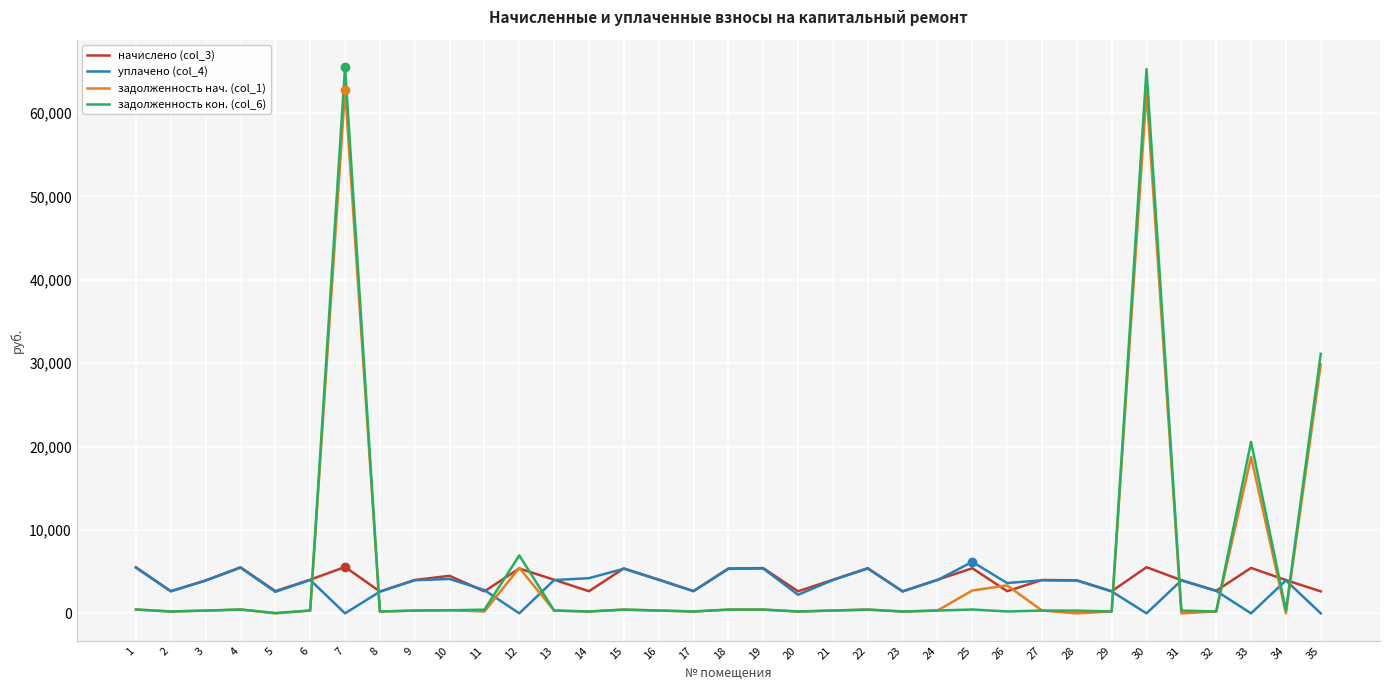

The value of начислено (col_3) at 20 is 2645.4. True or false?

True